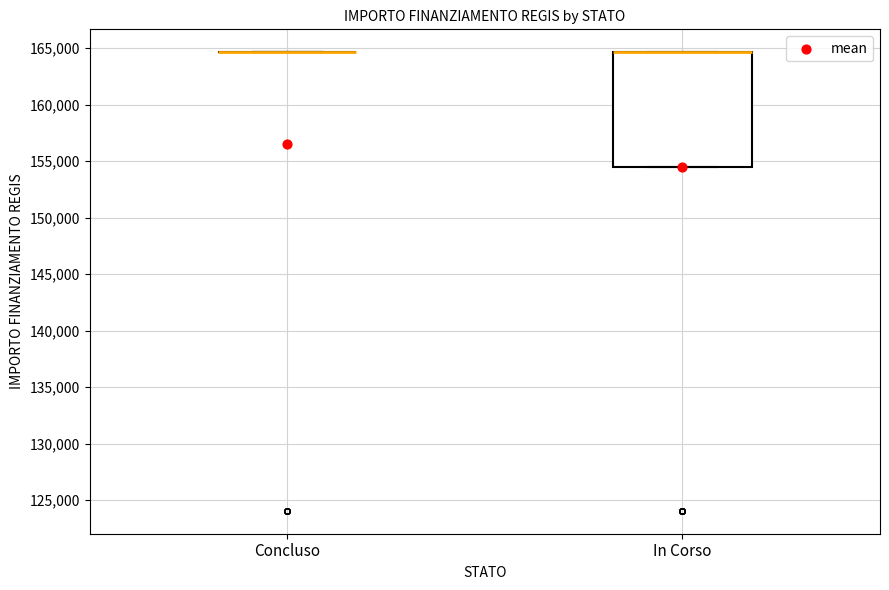

Comparing the boxes themselves (not the whiskers), which one is the tallest?

In Corso